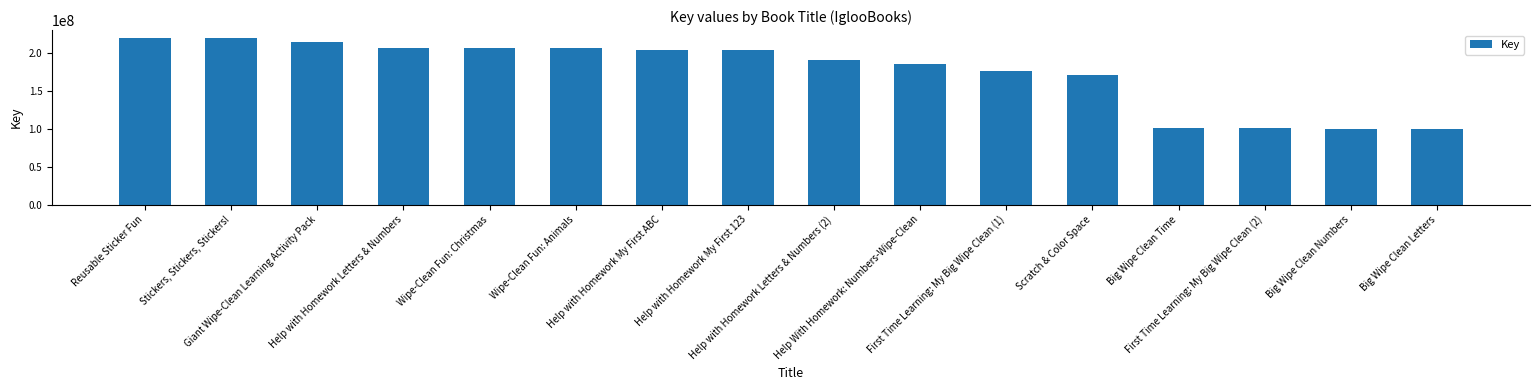

List the labels in order of value, largest first.

Stickers, Stickers, Stickers!, Reusable Sticker Fun, Giant Wipe-Clean Learning Activity Pack, Help with Homework Letters & Numbers, Wipe-Clean Fun: Christmas, Wipe-Clean Fun: Animals, Help with Homework My First ABC, Help with Homework My First 123, Help with Homework Letters & Numbers (2), Help With Homework: Numbers-Wipe-Clean, First Time Learning: My Big Wipe Clean (1), Scratch & Color Space, Big Wipe Clean Time, First Time Learning: My Big Wipe Clean (2), Big Wipe Clean Numbers, Big Wipe Clean Letters